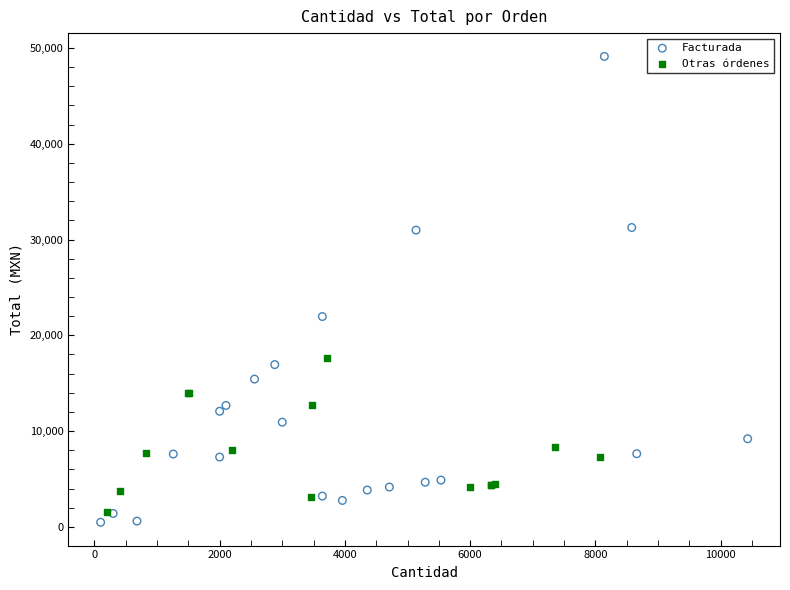

Which series reaches the maximum Y coordinate?

Facturada